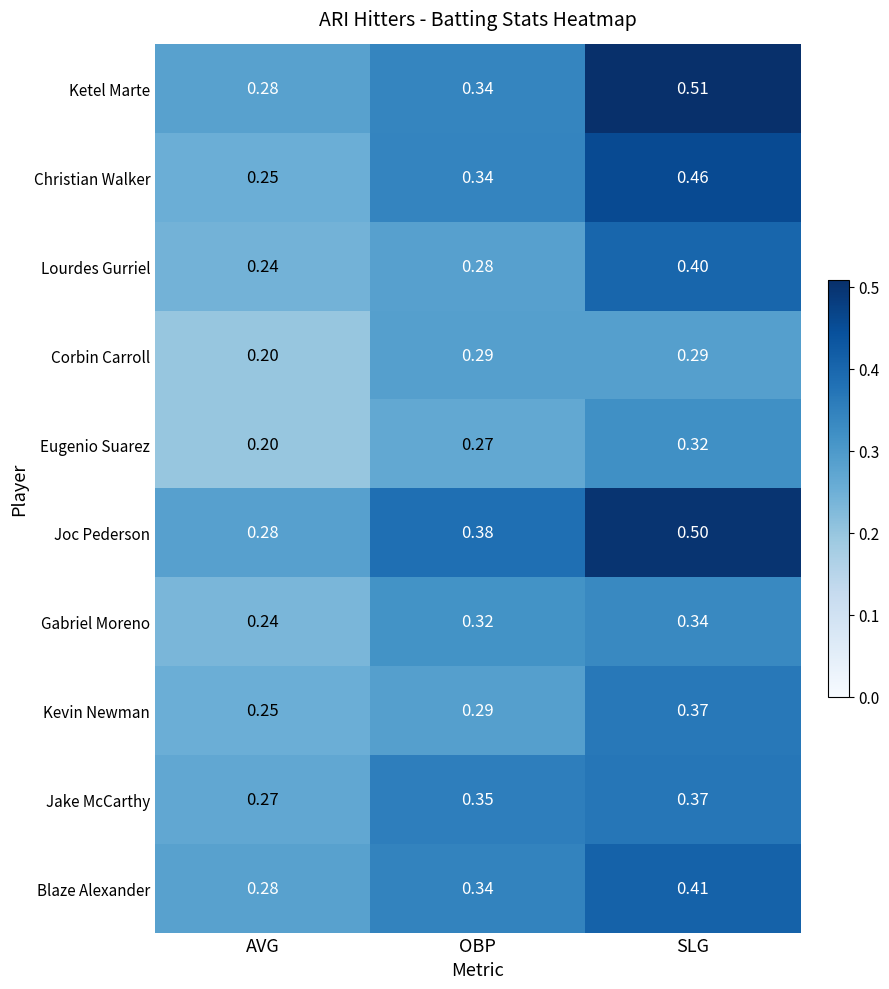

At which label is Lourdes Gurriel closest to 0?

AVG